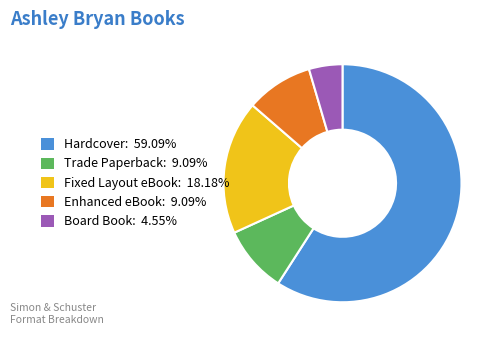

Which slice represents more than half of the pie?

Hardcover